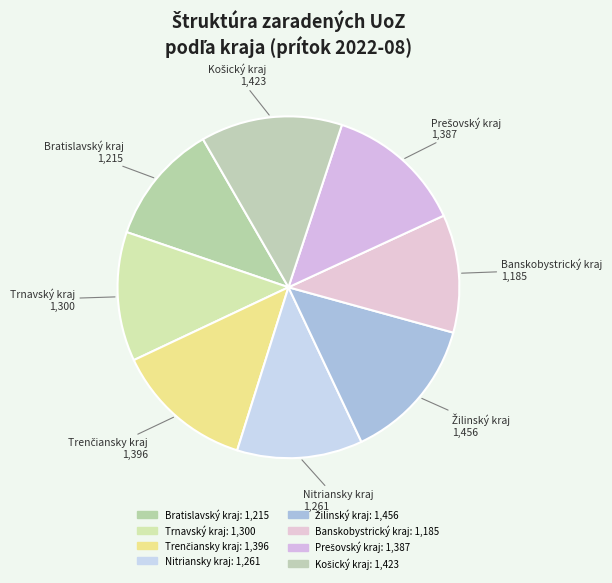

The Banskobystrický kraj slice represents 4% of the pie. True or false?

False